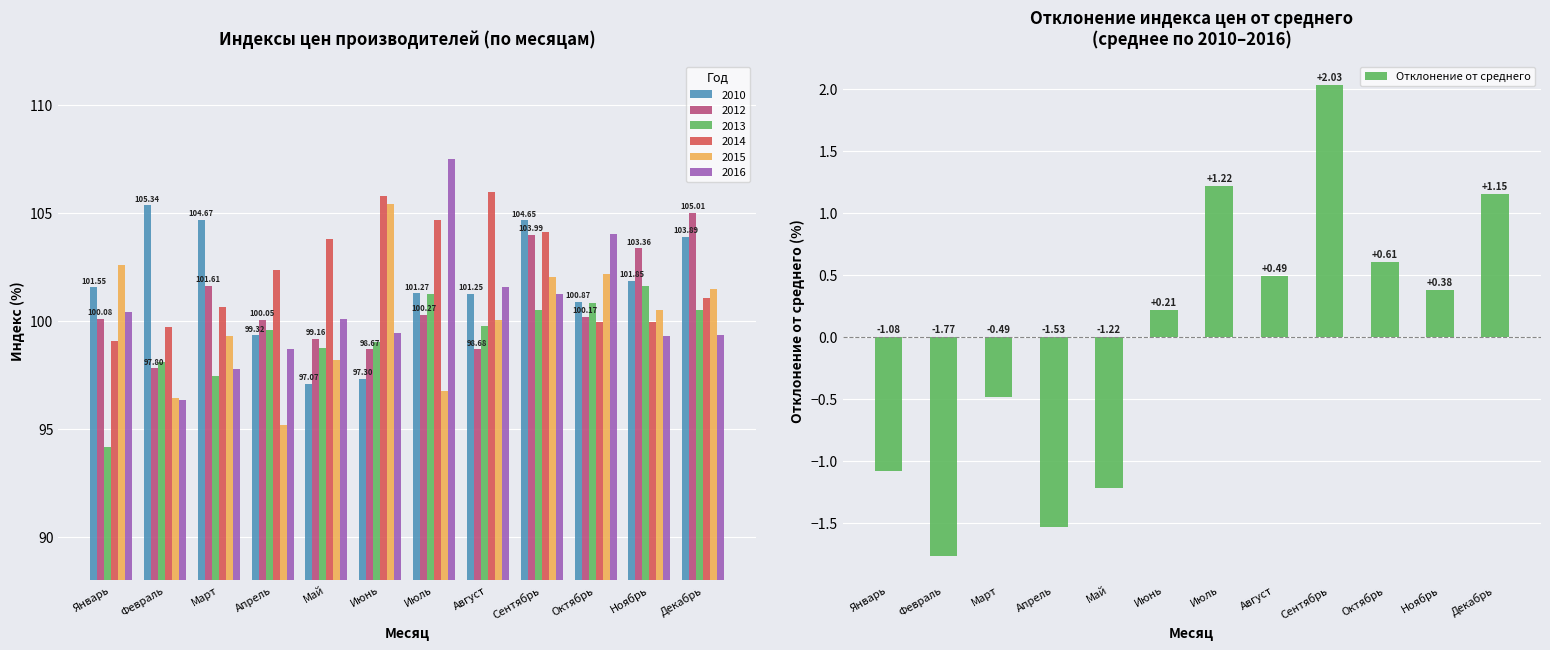

What is the label of the 7th bar from the right?

Июнь